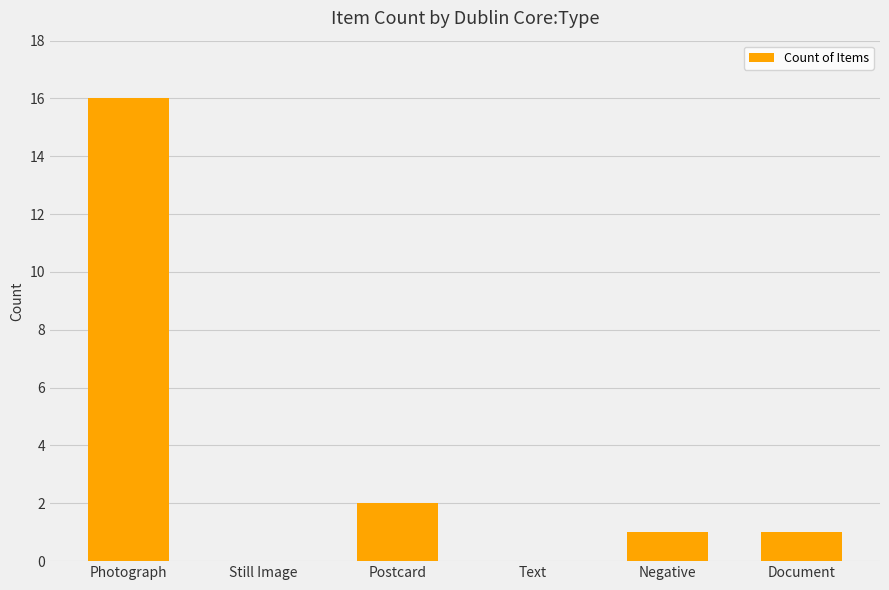

Which has a higher value, Document or Text?

Document